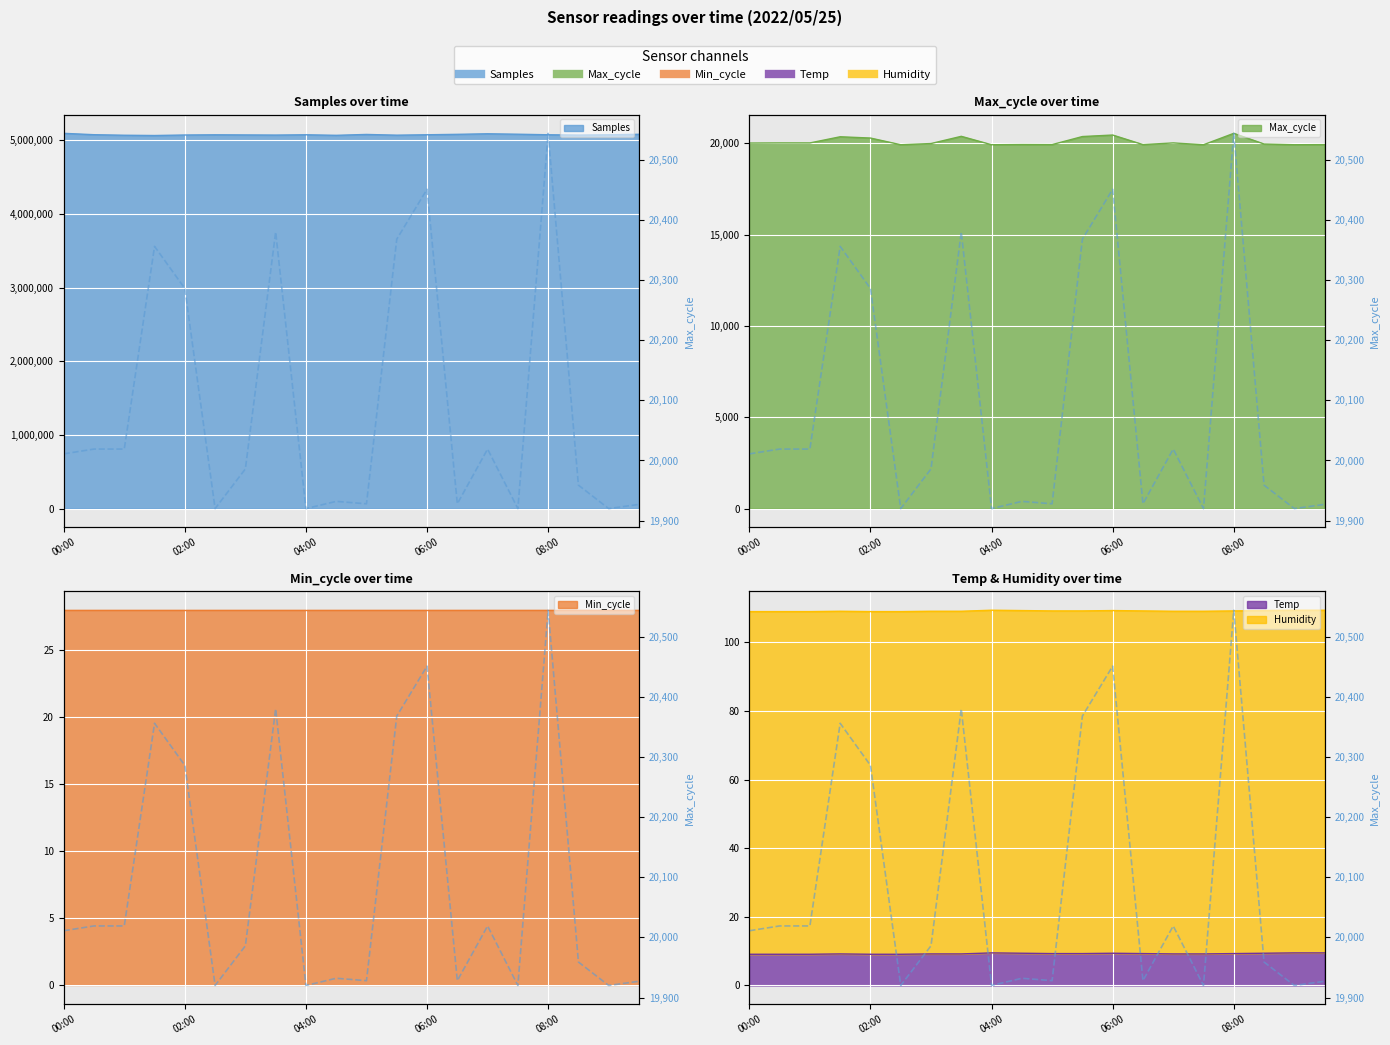

What is the average value?

20090